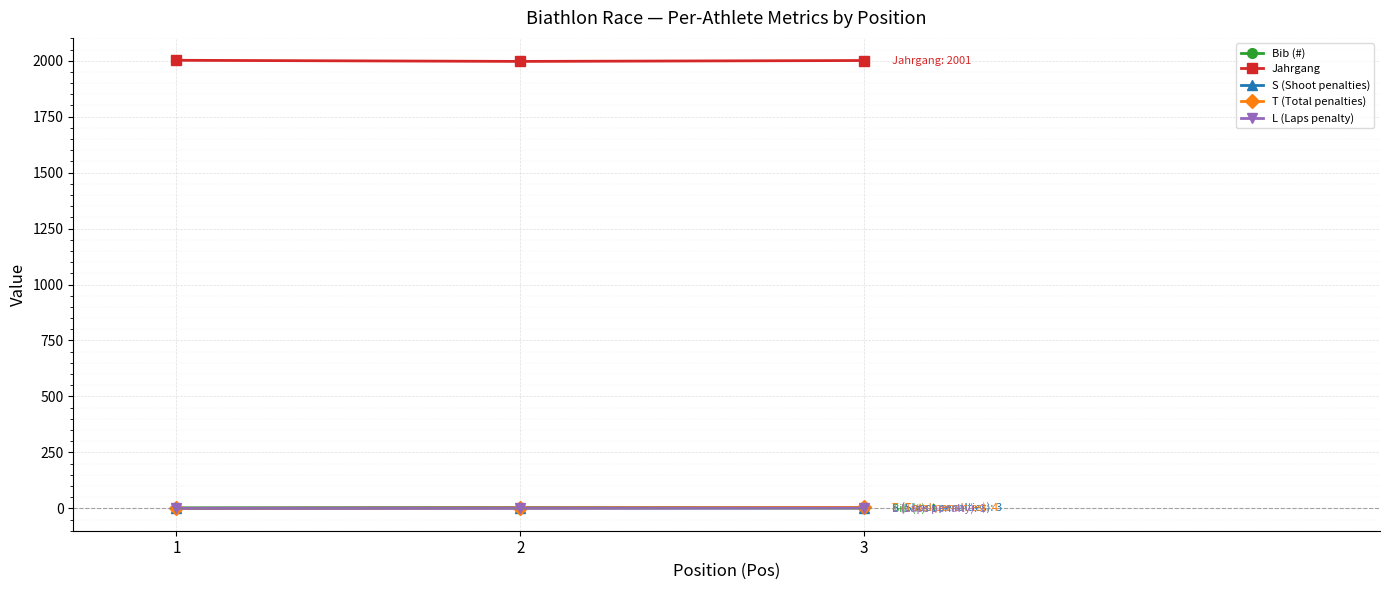

Which series has the largest total across all categories?

Jahrgang